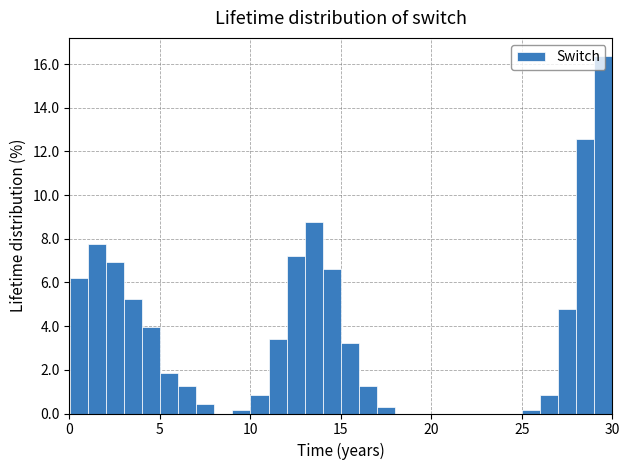

Read against the x-axis, roughly where is the centre of the tallest bar?

29.5